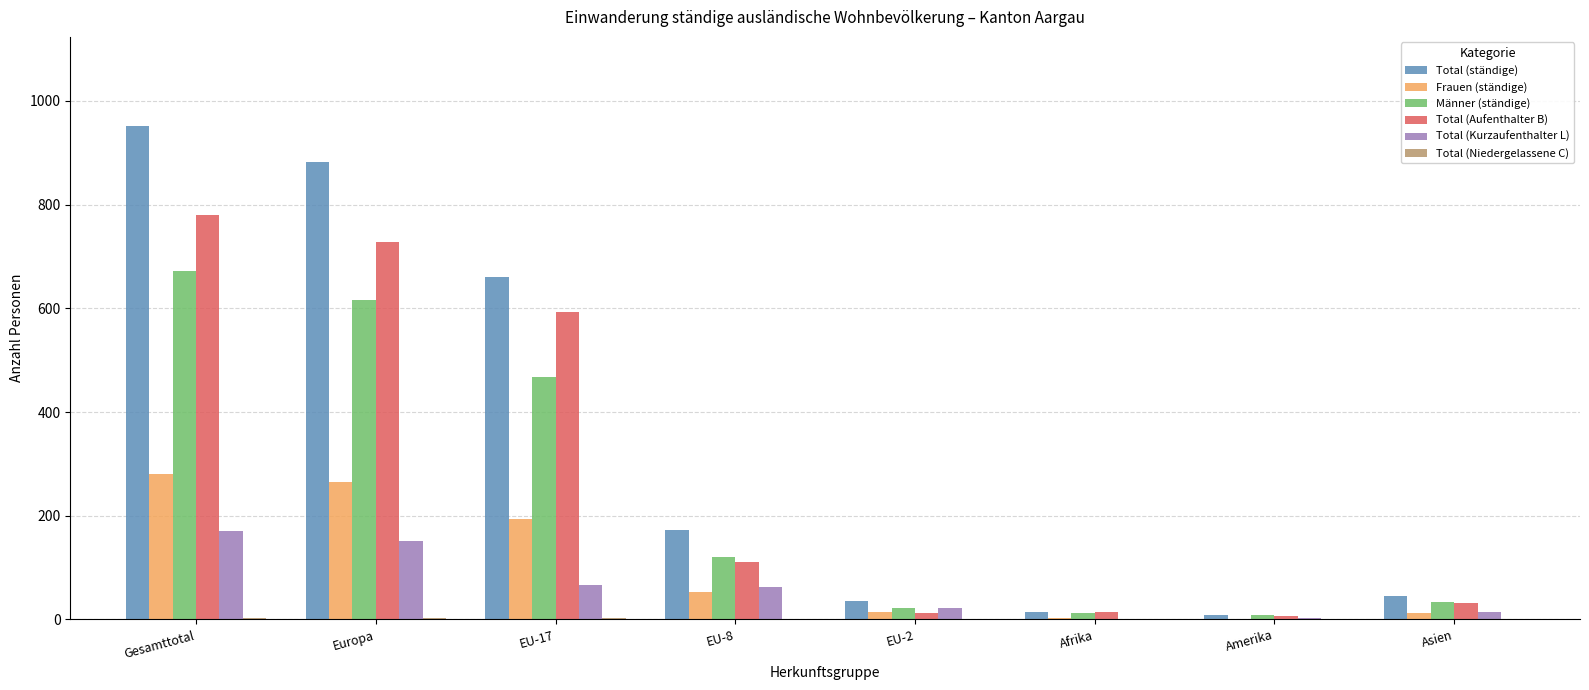

The value of Total (Aufenthalter B) at Gesamttotal is 213. True or false?

False